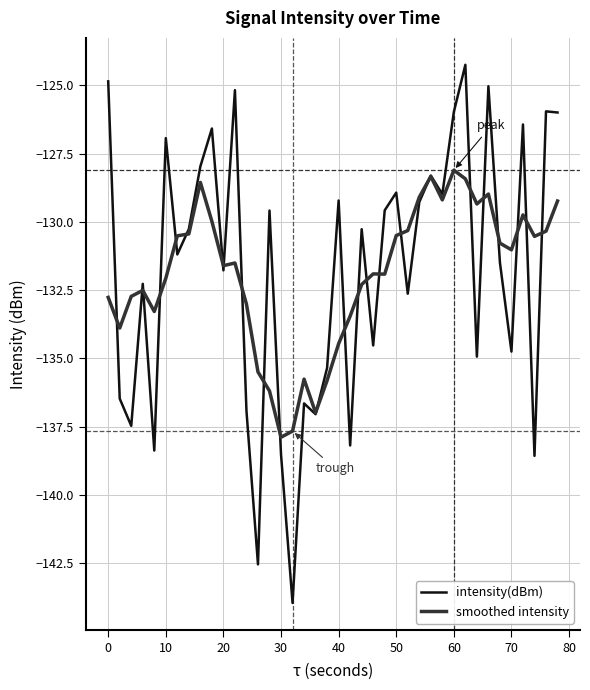

Rank the series by their maximum value, from highest to lowest.

intensity(dBm), smoothed intensity